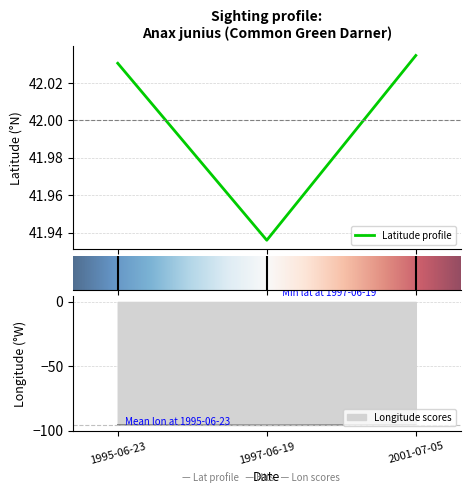

The value of Longitude scores at 1995-06-23 is -125.9. True or false?

False